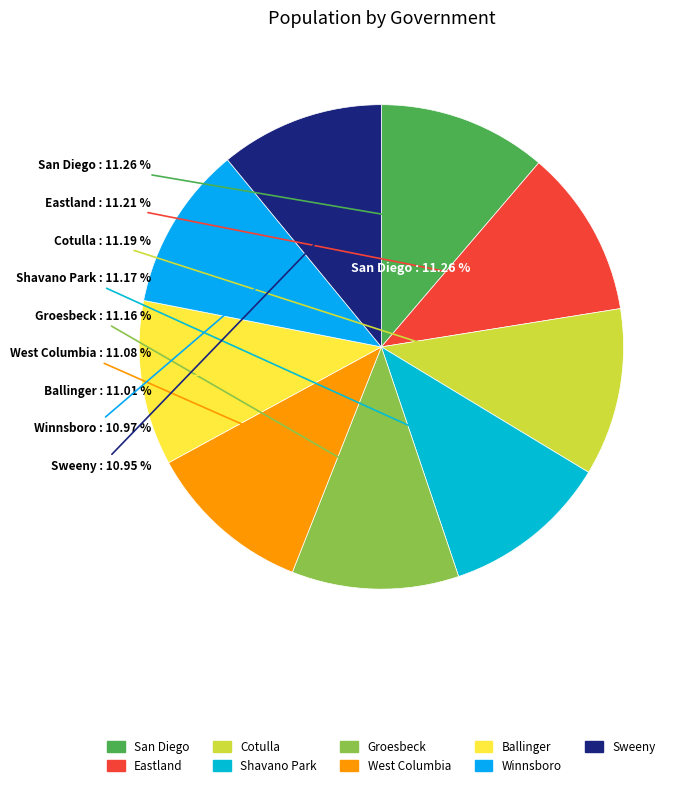

What is the smallest slice in the pie chart?

Sweeny